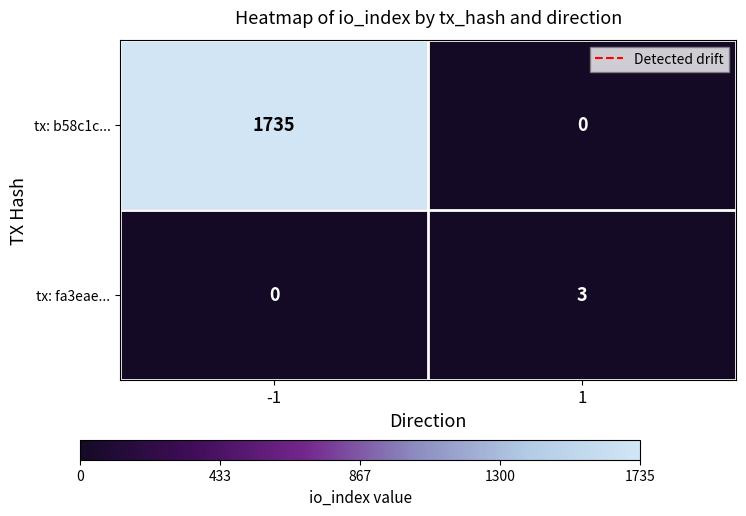

What is the maximum value for tx: fa3eae...?

3